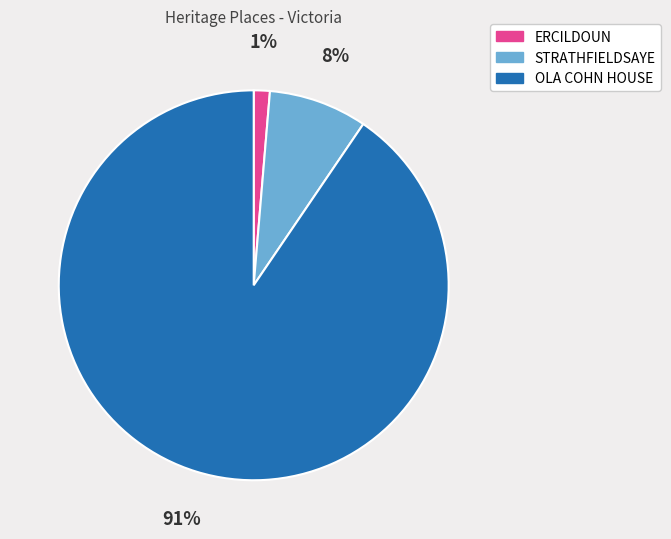

To the nearest percent, what is the difference between the STRATHFIELDSAYE and ERCILDOUN slice percentages?

7%